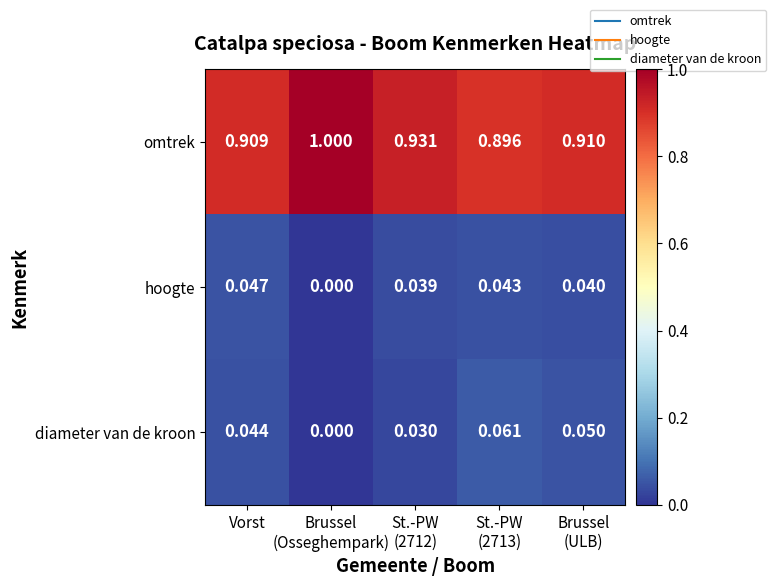

List the series in order of their peak value, highest first.

omtrek, diameter van de kroon, hoogte